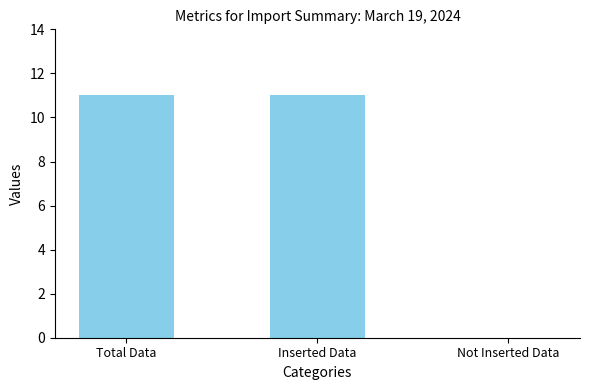

Reading left to right, transcribe all the data shown in this chart.

11	11	0